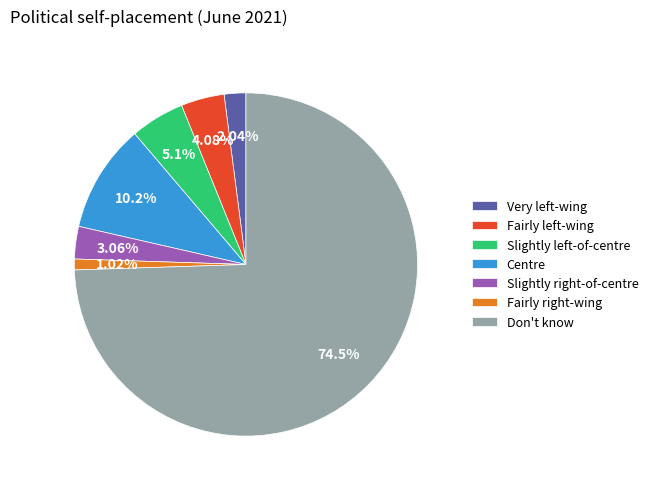

Rank the categories by value from lowest to highest.

Fairly right-wing, Very left-wing, Slightly right-of-centre, Fairly left-wing, Slightly left-of-centre, Centre, Don't know